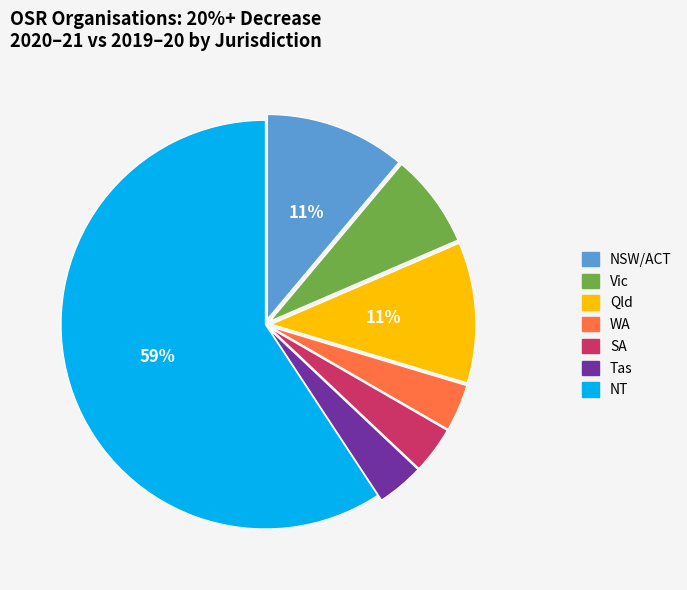

Combined, do NSW/ACT and Vic account for over 50%?

No